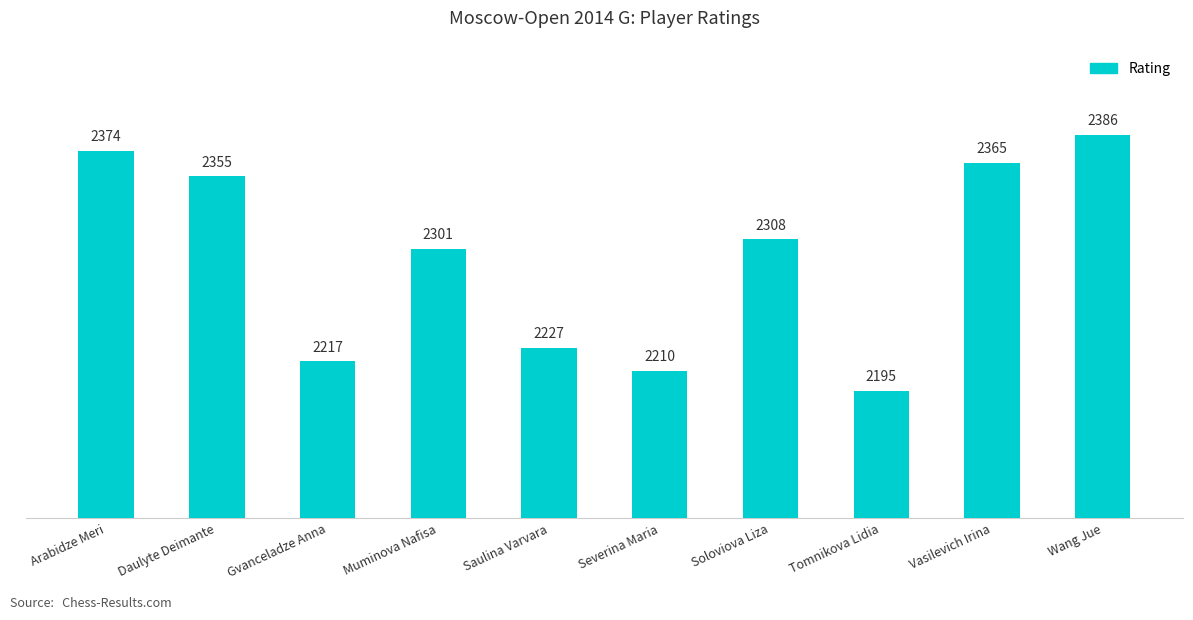

The chart shows a value of 553 at Arabidze Meri. True or false?

False